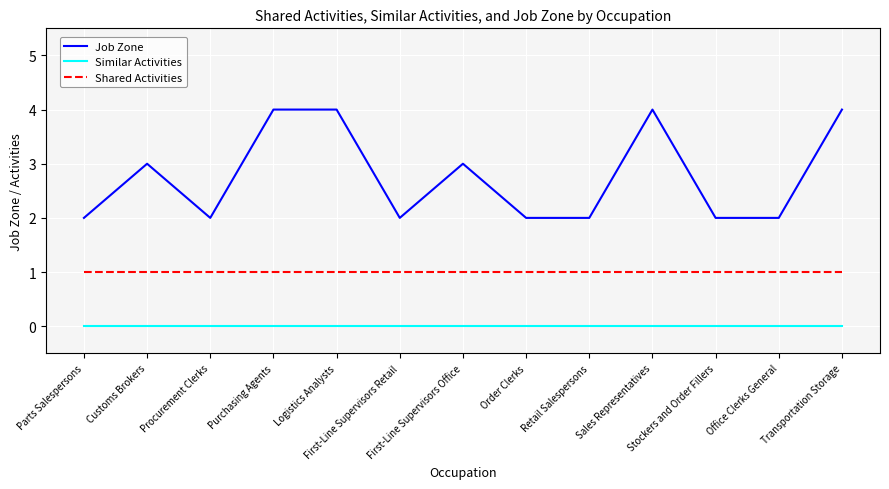

True or false: Similar Activities and Job Zone cross at least once.

False